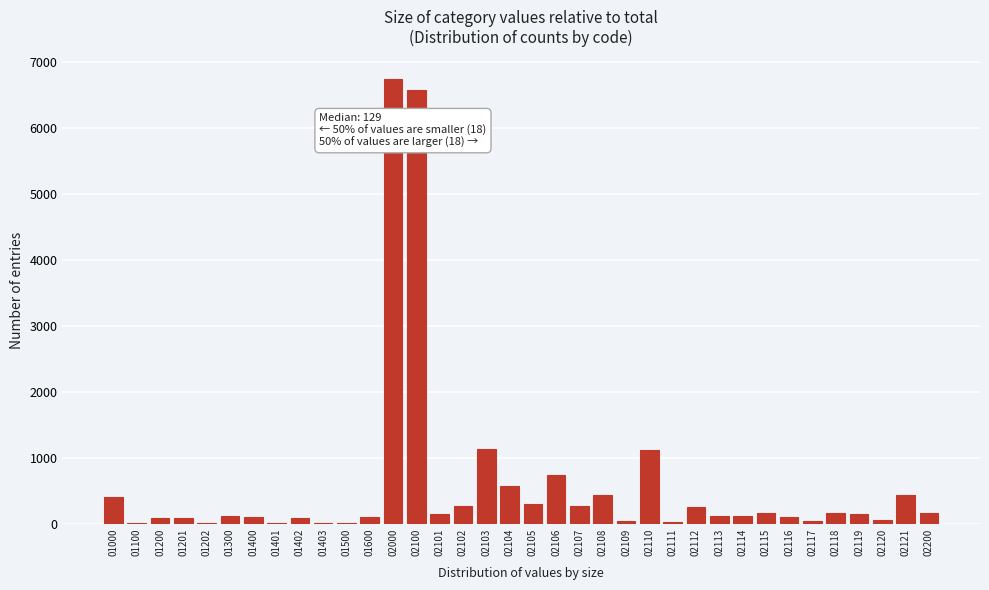

The chart shows a value of 115 at 02114. True or false?

True